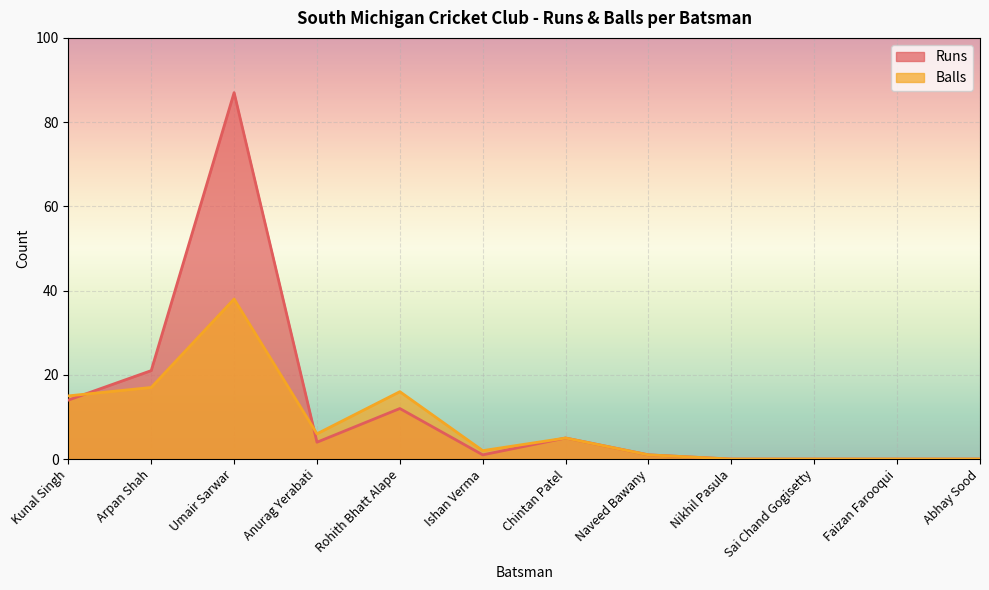

Which series has the largest range (max minus min)?

Runs